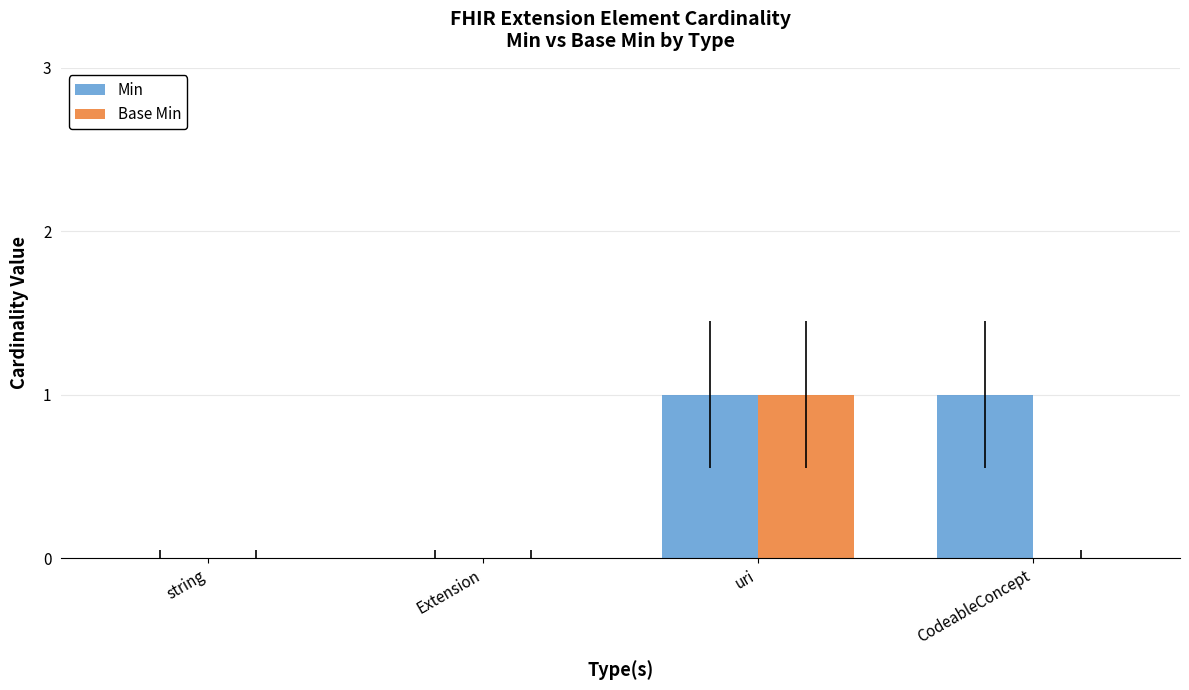

Read the Base Min value at uri.

1